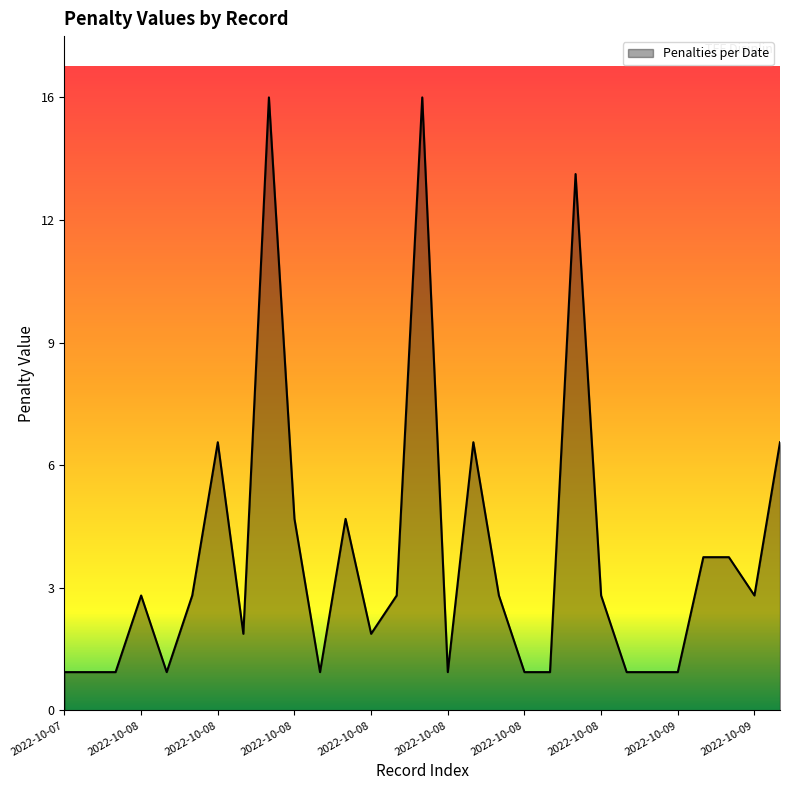

Is this an area chart (filled region under the line)?

Yes